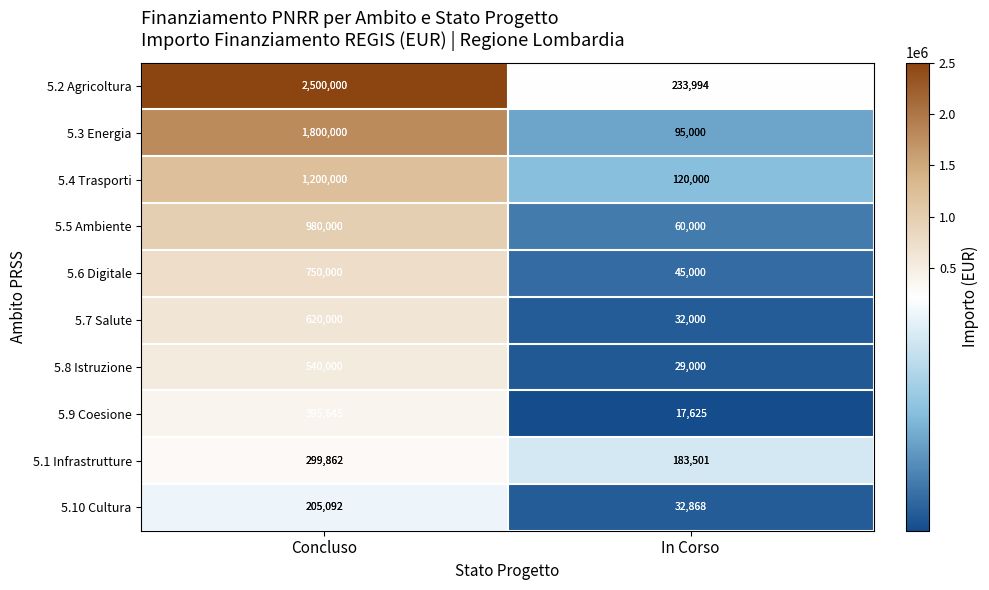

Rank the categories by 5.5 Ambiente value from highest to lowest.

Concluso, In Corso